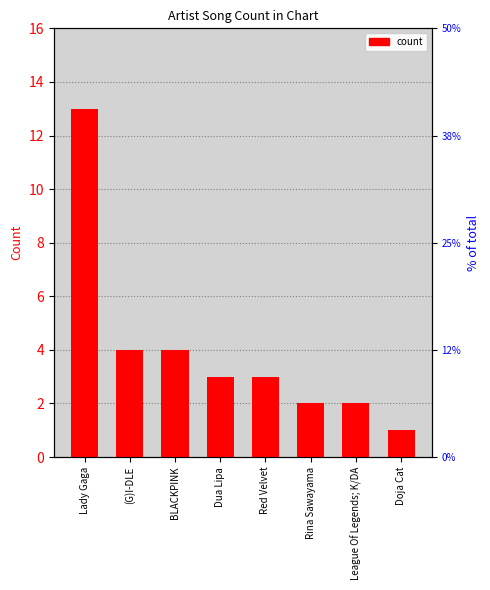

List the labels in order of value, smallest first.

Doja Cat, Rina Sawayama, League Of Legends; K/DA, Dua Lipa, Red Velvet, (G)I-DLE, BLACKPINK, Lady Gaga